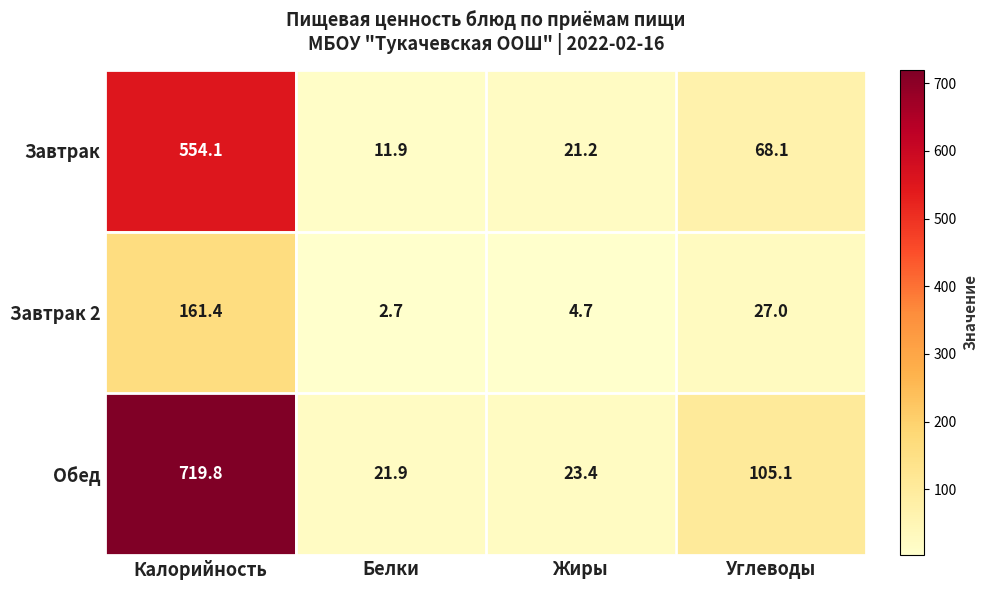

What is the smallest value displayed?

2.7